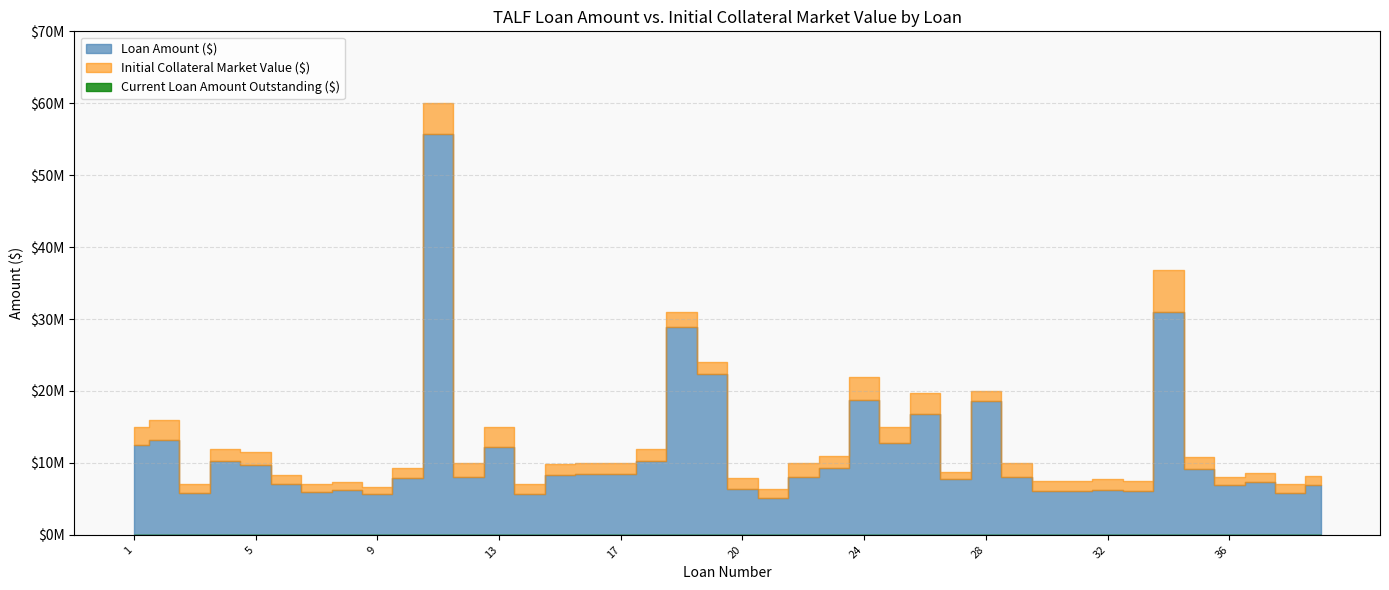

At 13, list the series in order from largest to smallest.

Initial Collateral Market Value ($), Loan Amount ($), Current Loan Amount Outstanding ($)